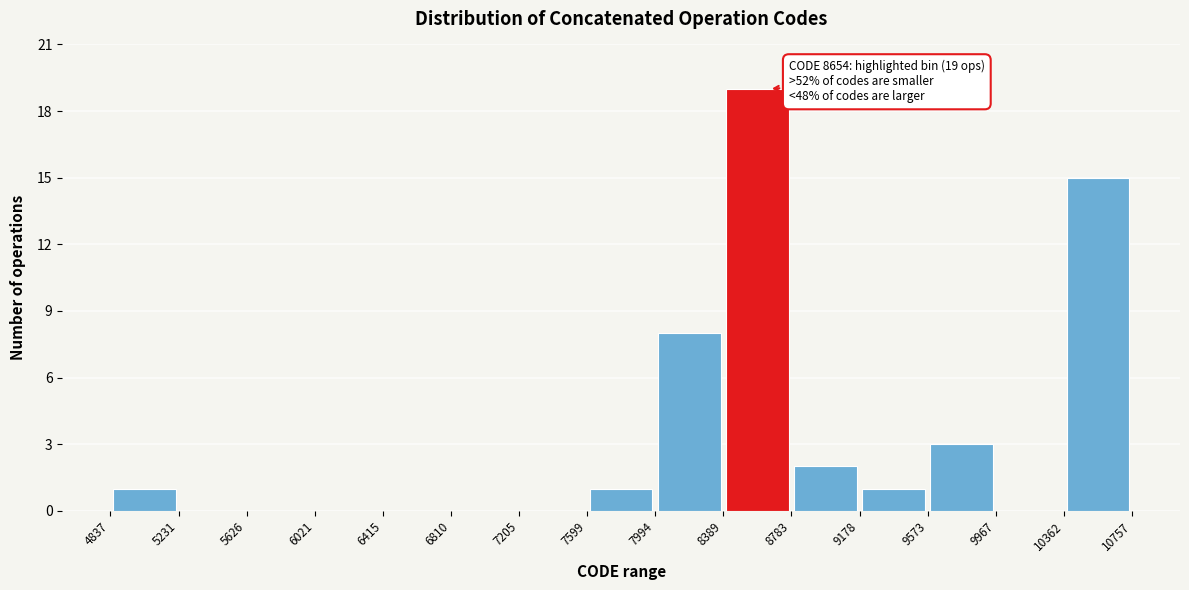

Which range on the x-axis has the tallest bar?

8389 to 8783